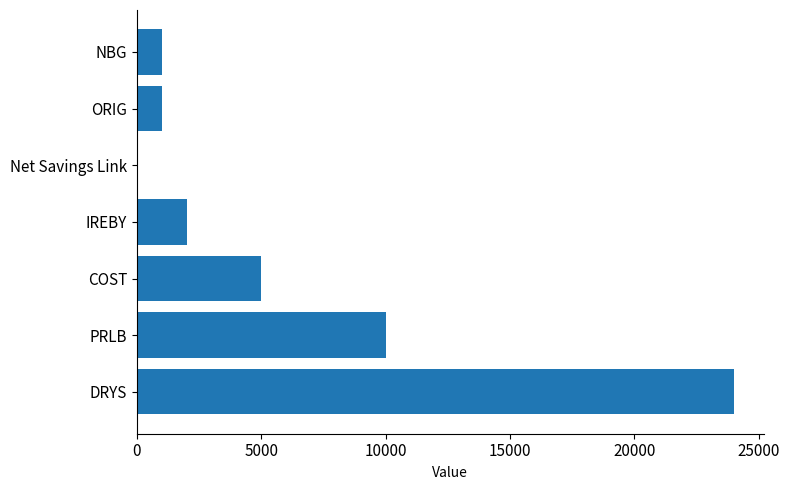

What is the sum of the values at Net Savings Link and IREBY?

2000